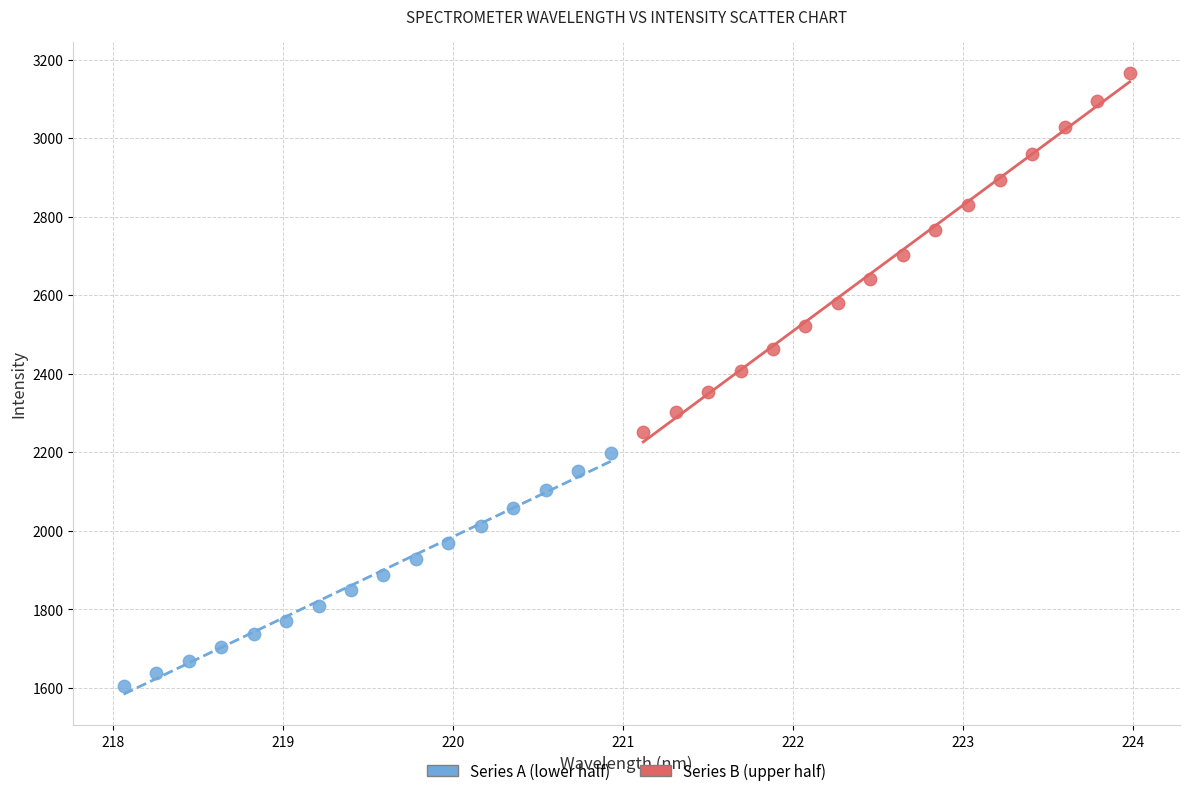

Which series contains the lowest Y value?

Series A (lower half)